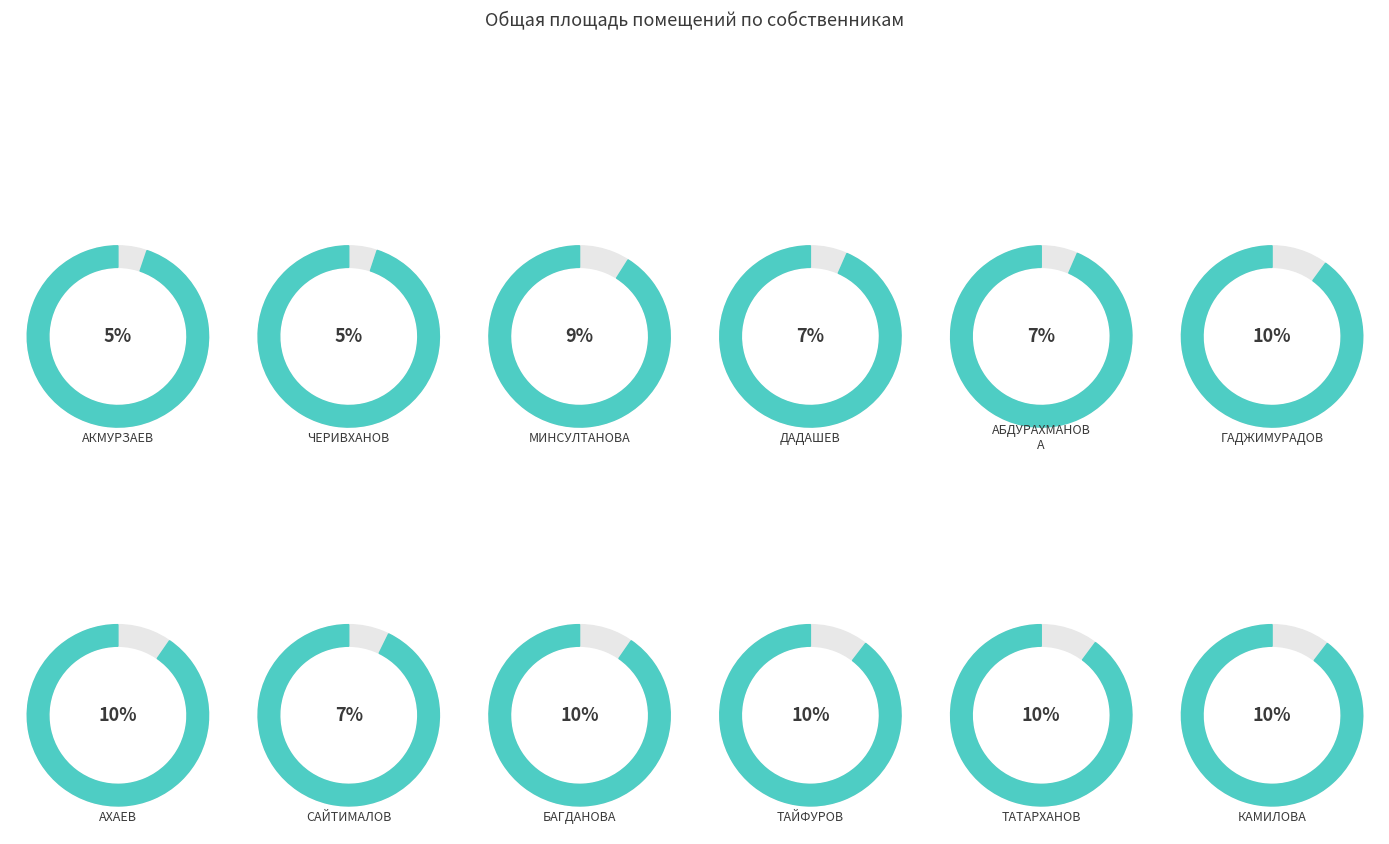

True or false: КАМИЛОВА accounts for 10% of the total.

True